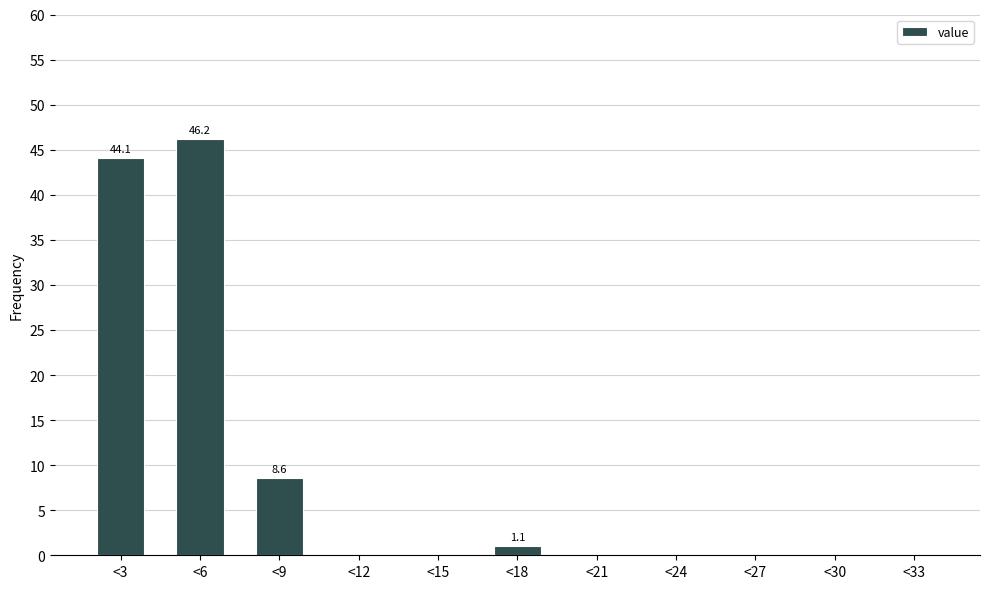

Reading left to right, what are all the values shown in this chart?

<3=44.1	<6=46.2	<9=8.6	<12=0.0	<15=0.0	<18=1.1	<21=0.0	<24=0.0	<27=0.0	<30=0.0	<33=0.0